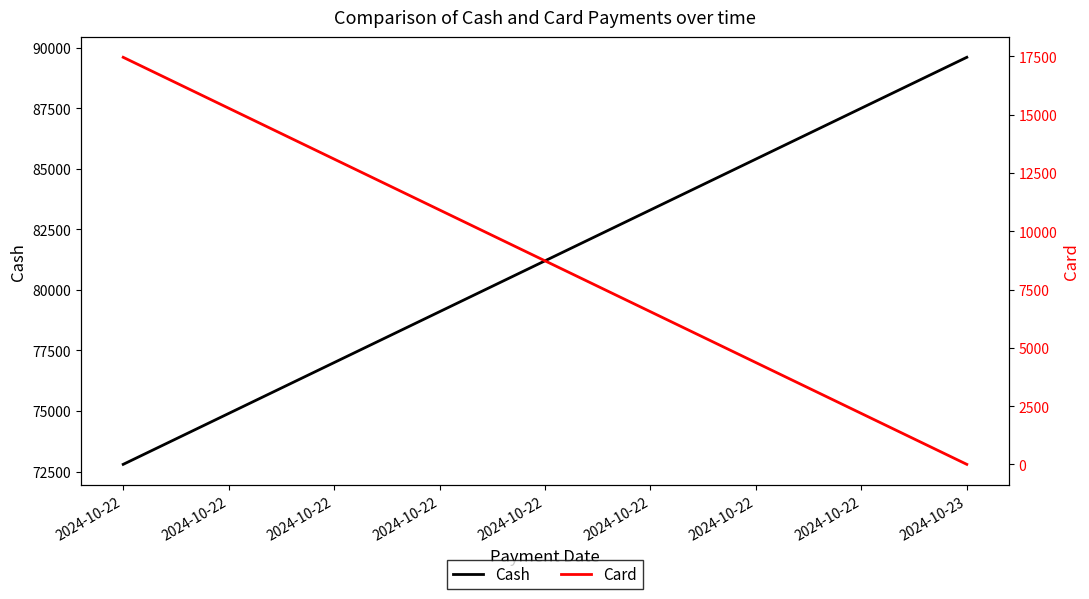

Read the Card value at 2024-10-22, to the nearest 100.

17500